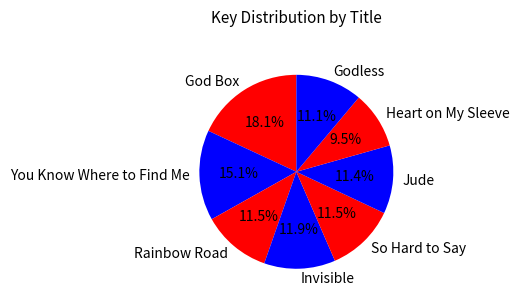

How many slices are in this pie chart?

8